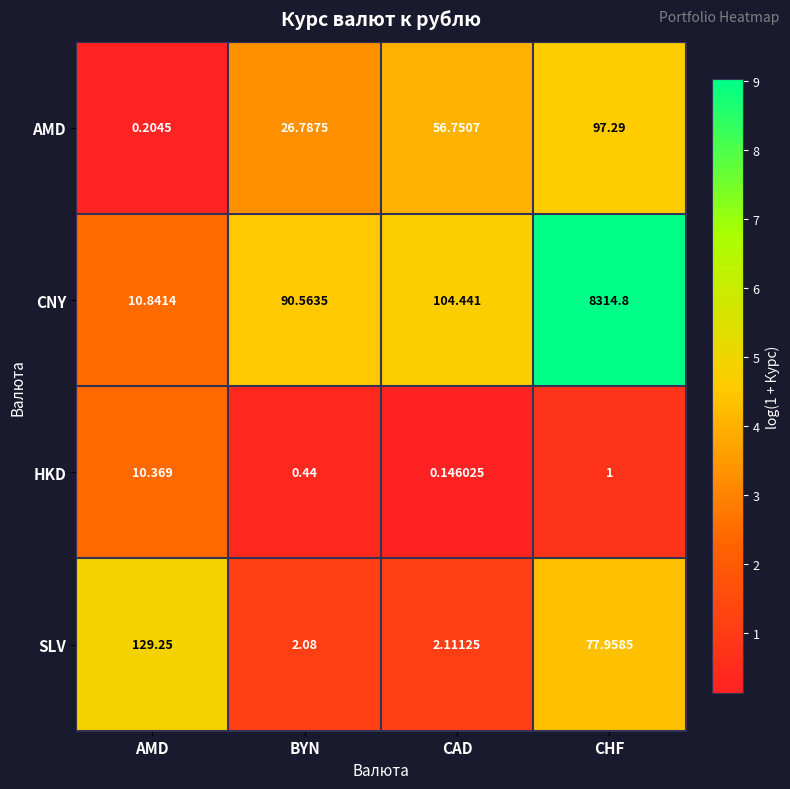

At which label is CNY closest to 4162?

CAD